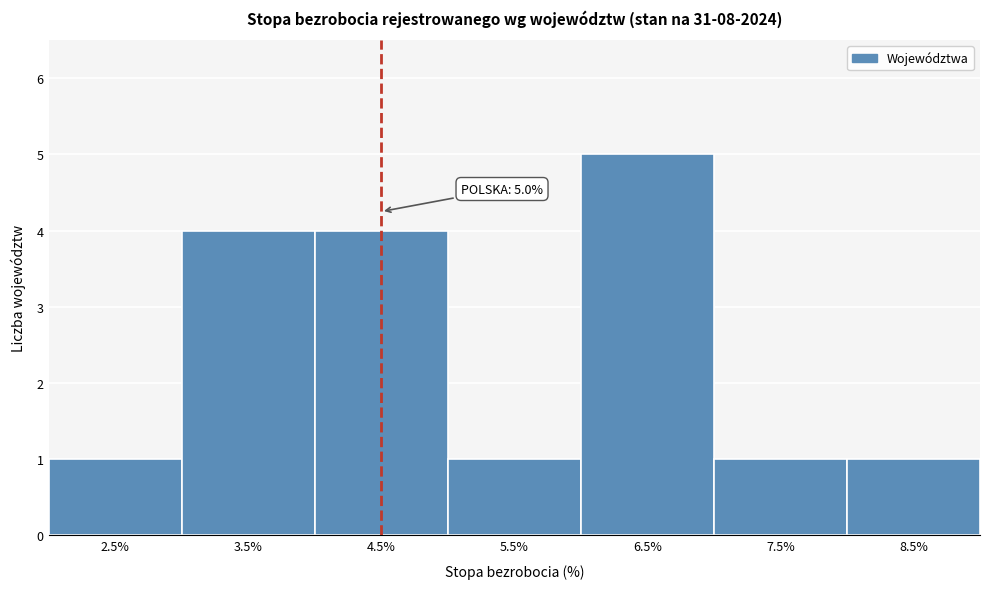

Reading left to right, transcribe all the data shown in this chart.

2.5%=1	3.5%=4	4.5%=4	5.5%=1	6.5%=5	7.5%=1	8.5%=1